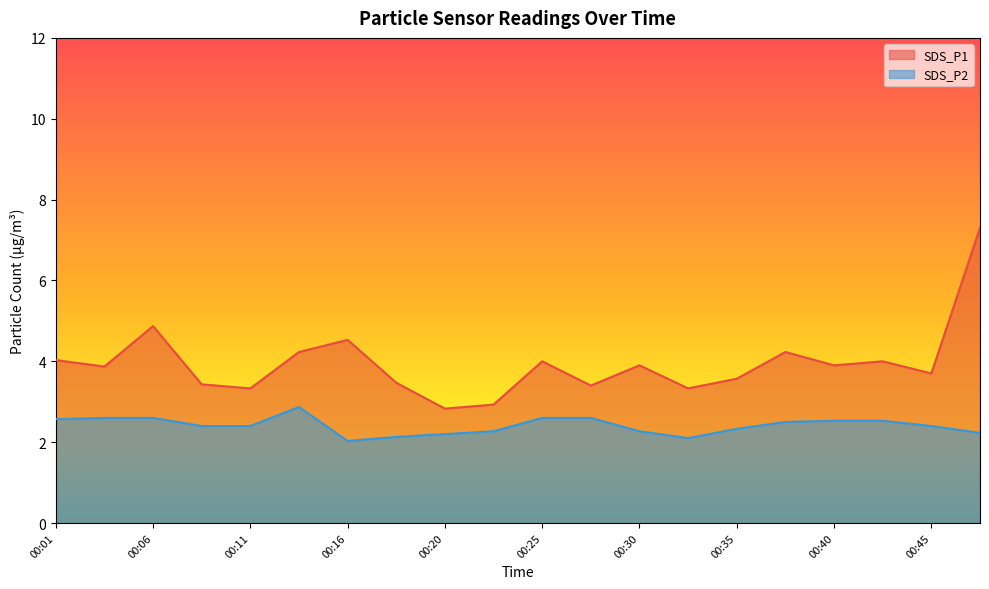

True or false: SDS_P2 and SDS_P1 intersect in this chart.

False